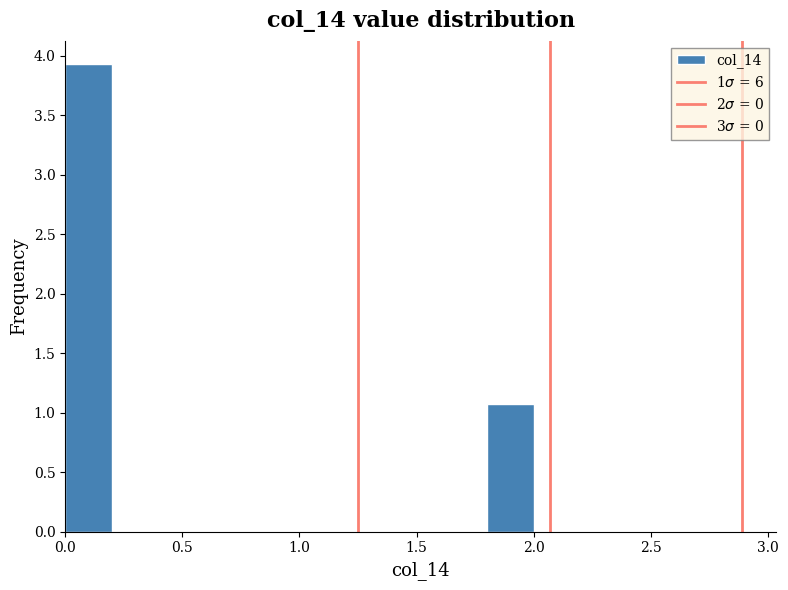

Reading left to right, transcribe this chart: for each bar, give the range it covers on the x-axis and its height. The values are not printed on the chart, so give them approximately, as read against the axis.

0.0 to 0.2: 3.95
0.2 to 0.4: 0
0.4 to 0.6: 0
0.6 to 0.8: 0
0.8 to 1.0: 0
1.0 to 1.2: 0
1.2 to 1.4: 0
1.4 to 1.6: 0
1.6 to 1.8: 0
1.8 to 2.0: 1.05